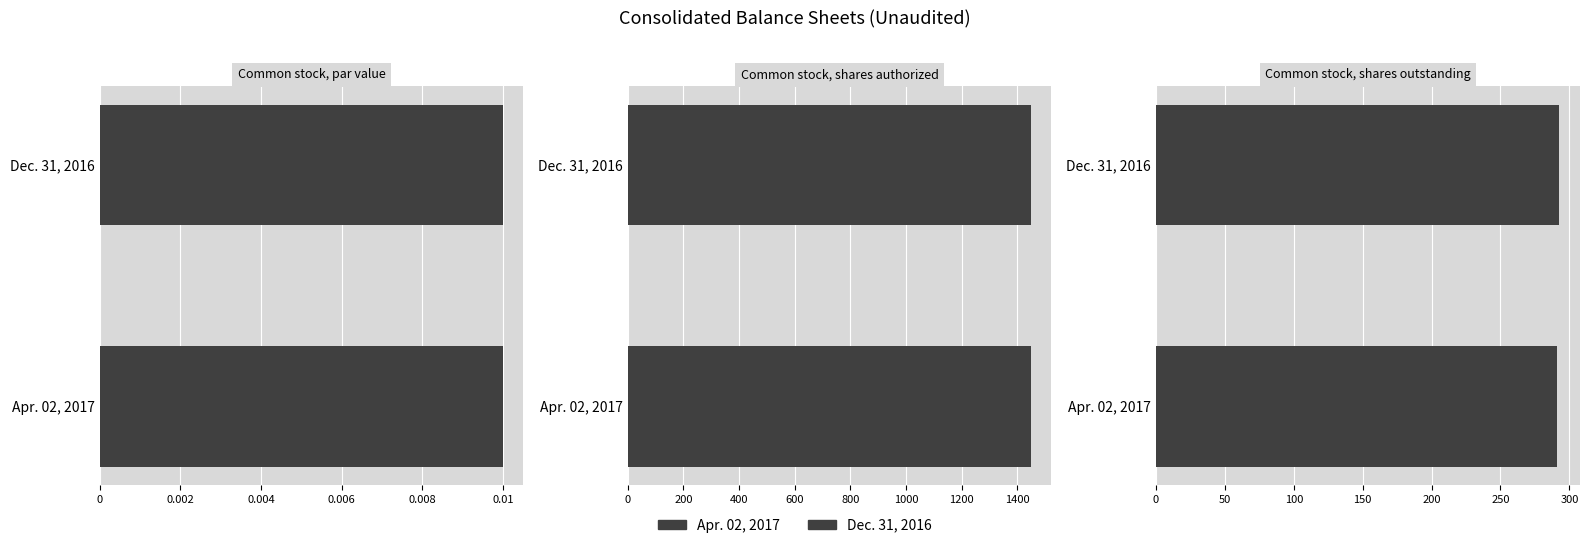

Does the chart contain any negative values?

No